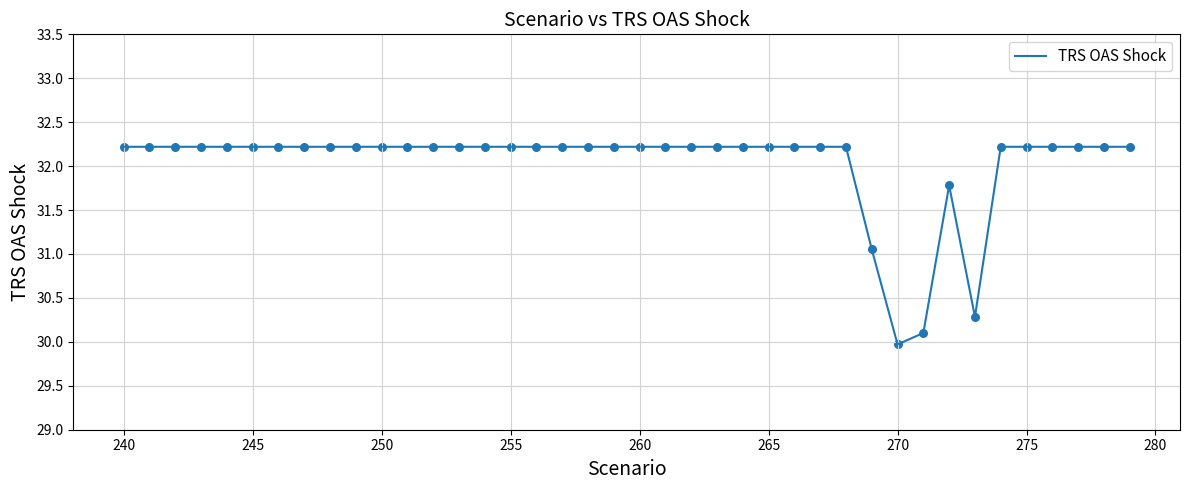

What is the greatest value displayed?

32.2